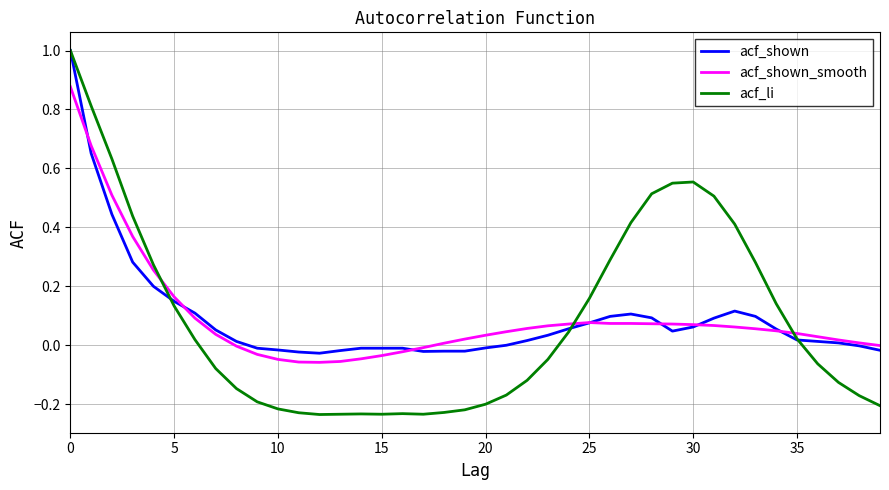

What is the greatest value displayed?

1.0